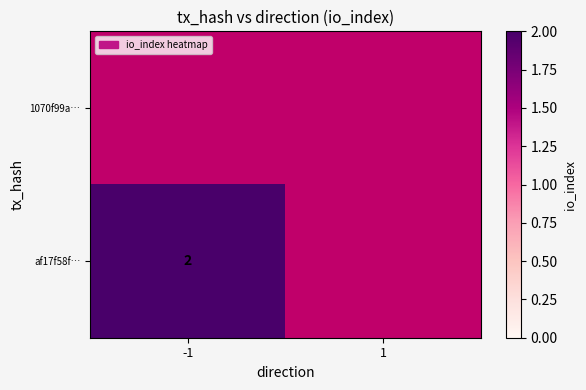

List the labels in order of af17f58f… value, smallest first.

-1, 1